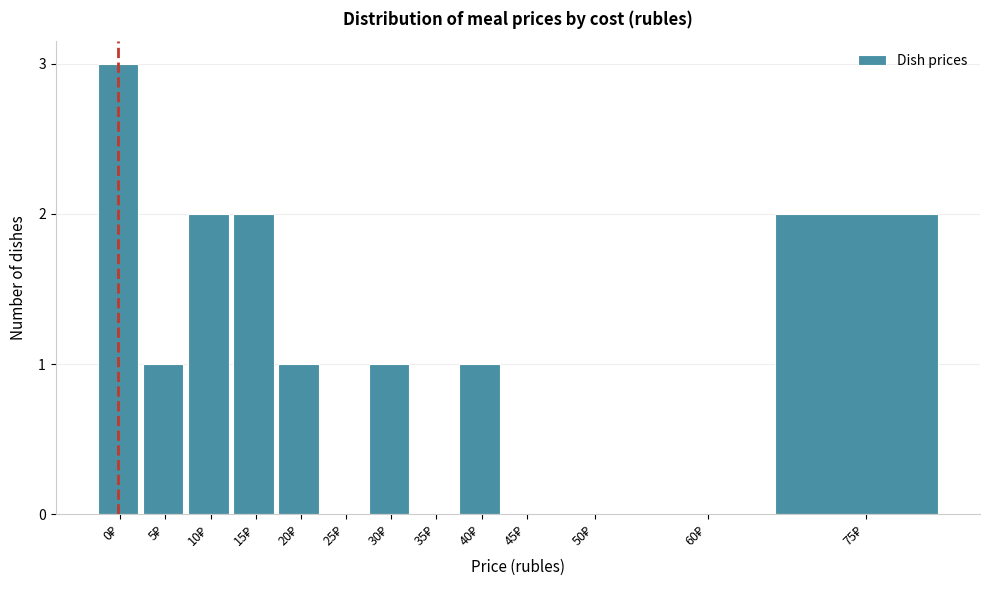

What is the sum of all values?

13